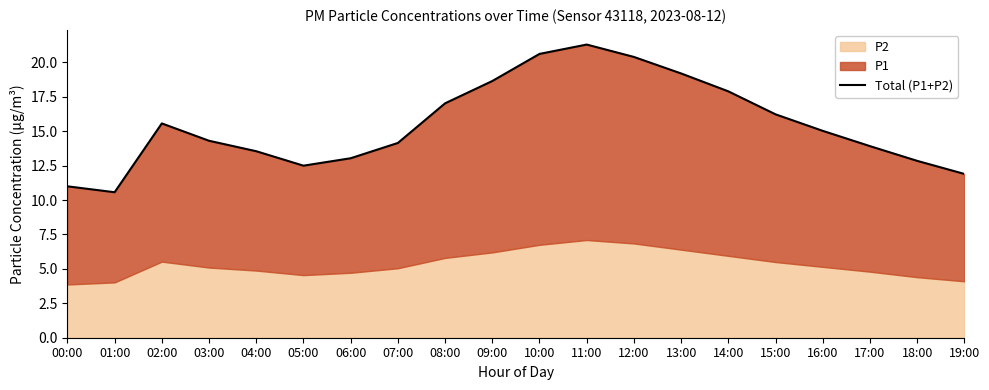

What is the sum of all values?

309.7